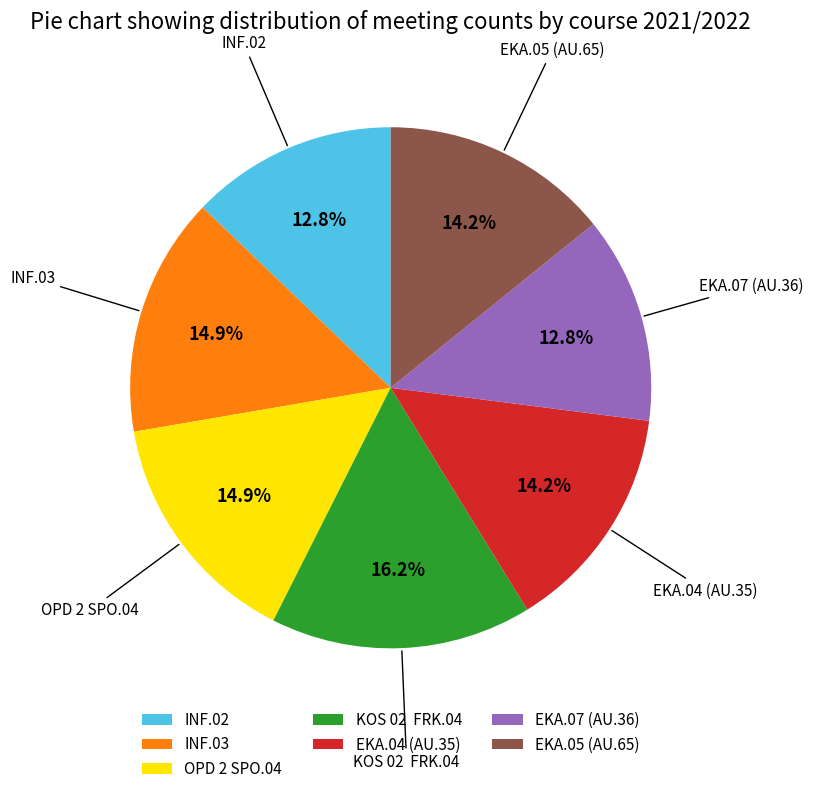

Which category has the biggest portion of the pie?

KOS 02 FRK.04